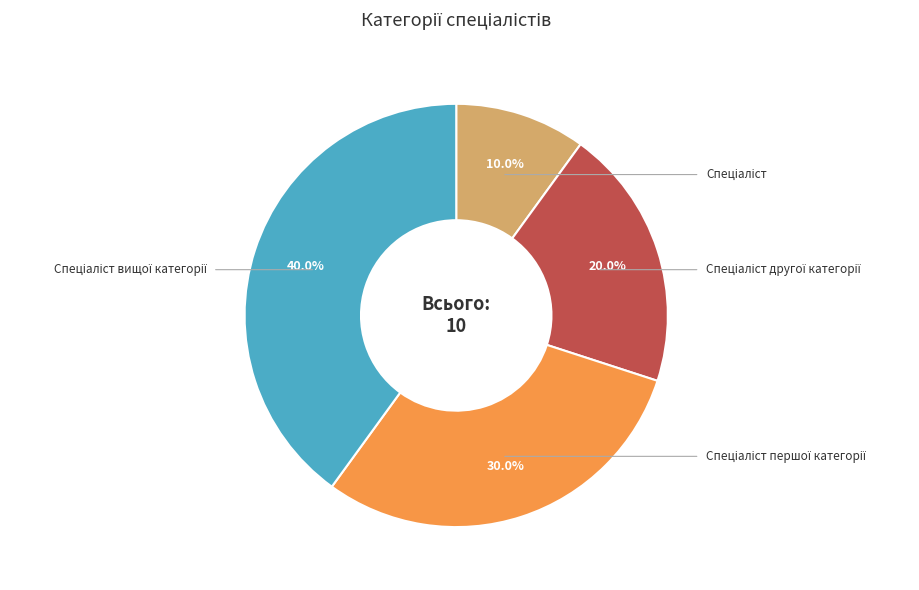

Is there a majority slice in this chart?

No